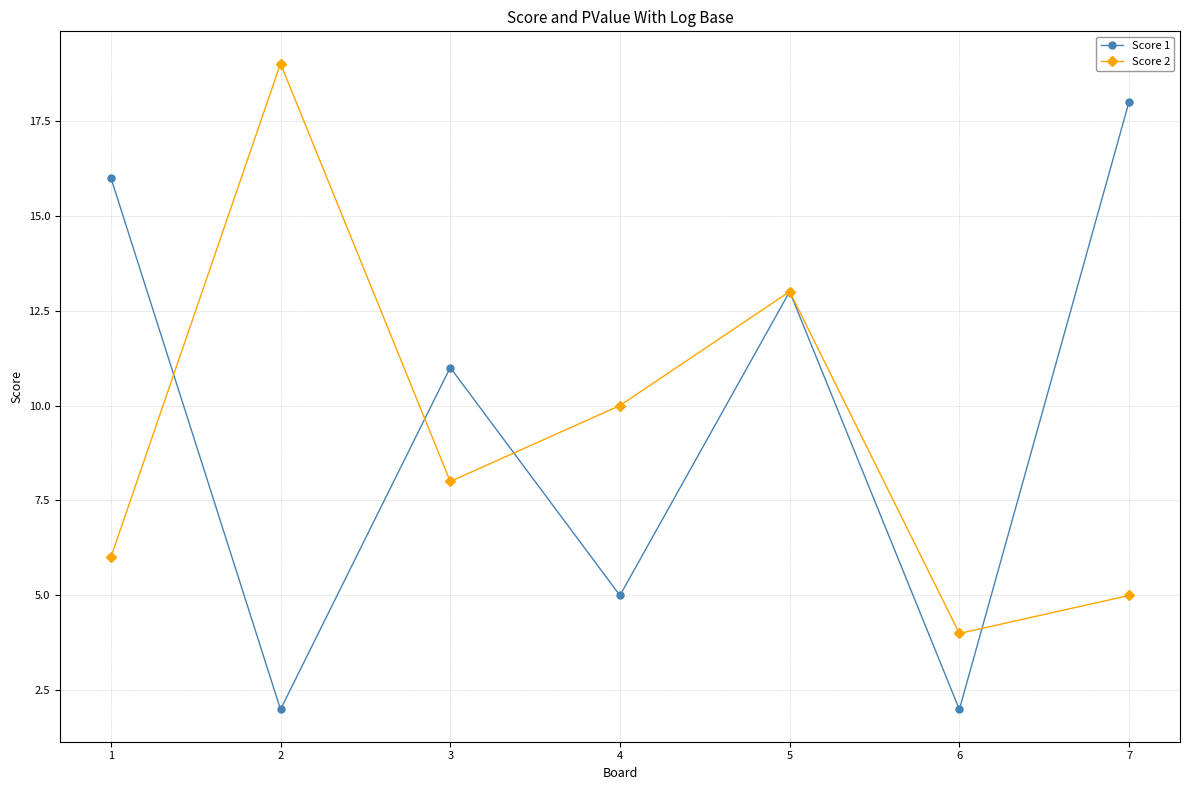

What is the value of the Score 1 point at the 7th from the left?

18